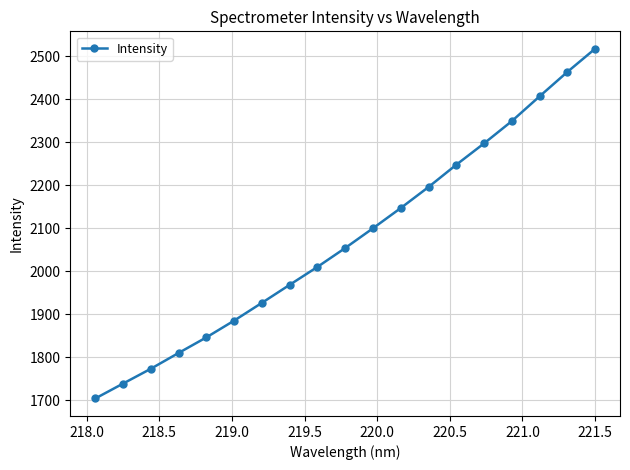

Is this an area chart (filled region under the line)?

No